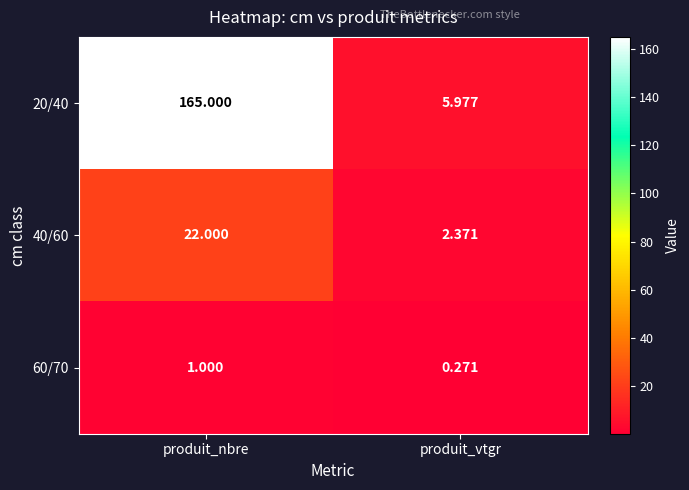

Is the value of 20/40 at produit_nbre greater than the value of 40/60 at produit_vtgr?

Yes